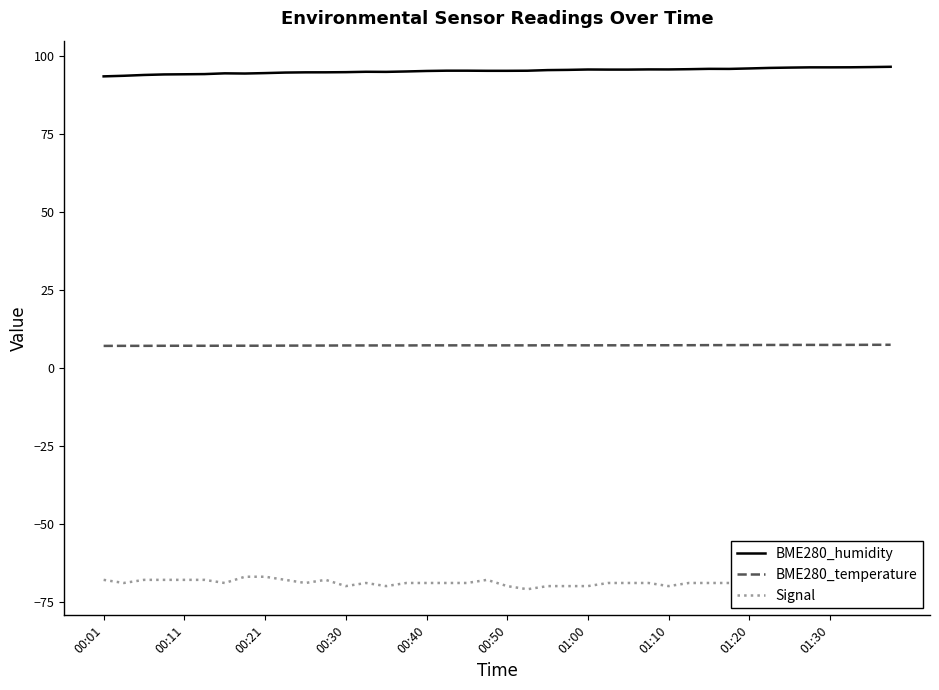

Which series has the widest spread of values?

Signal